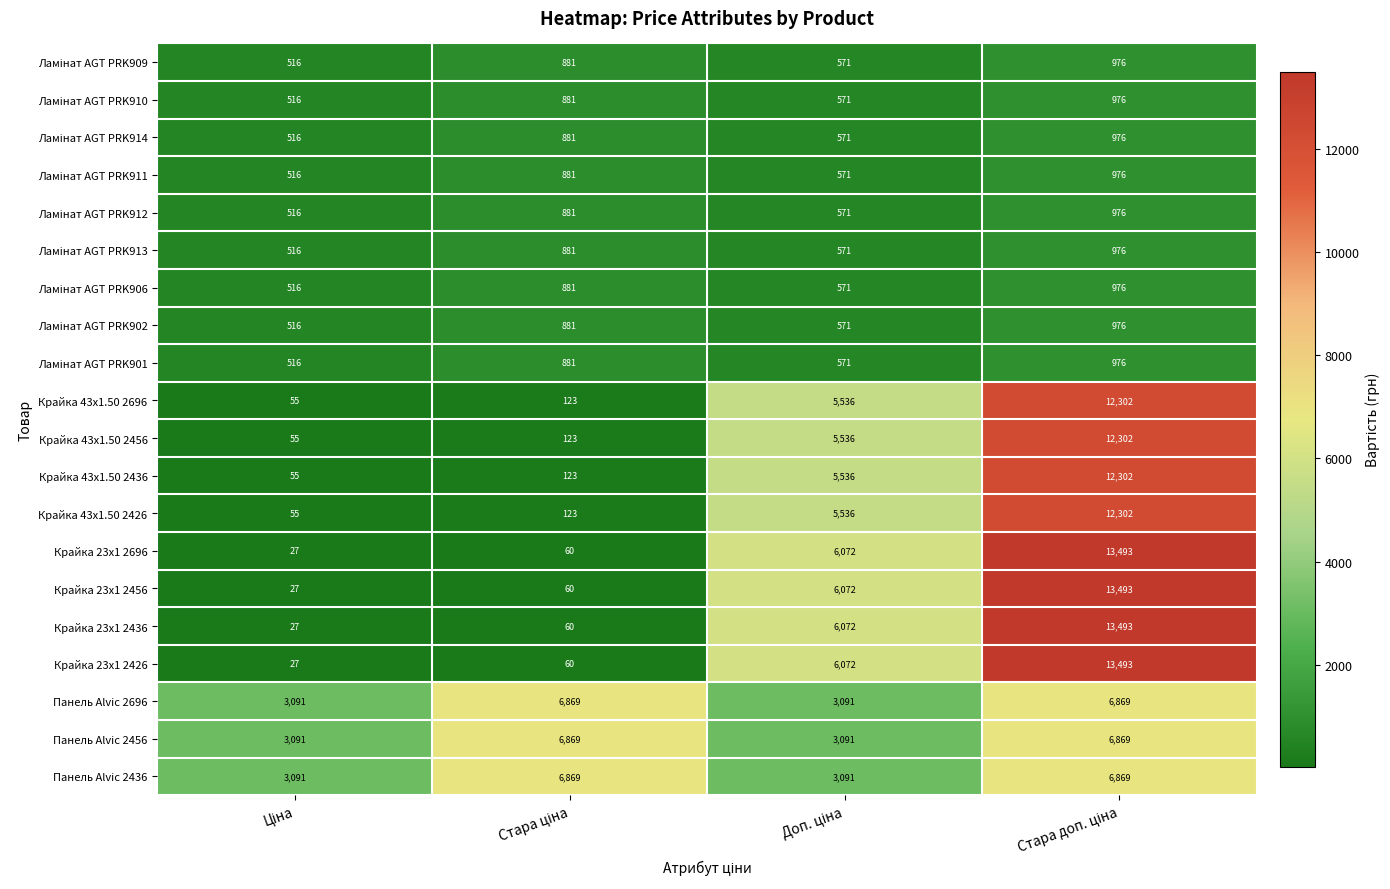

What is the maximum value for Крайка 23x1 2436?

13493